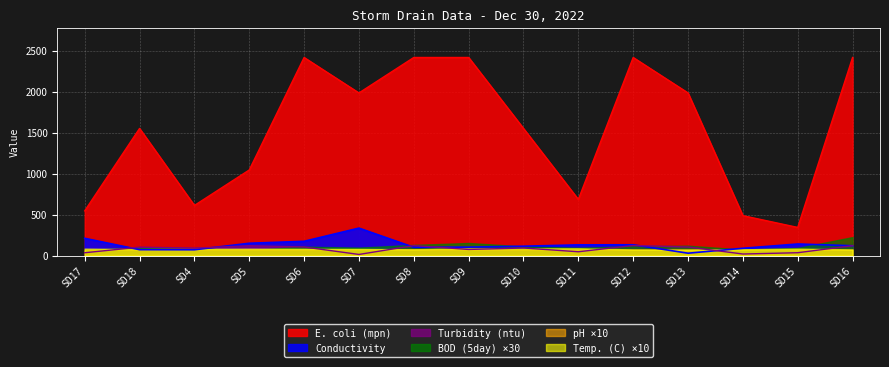

What is the label of the 8th point from the right?

SD9